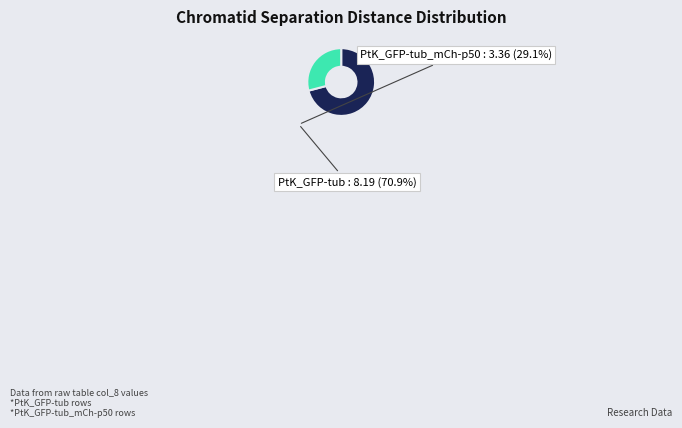

Does any single category account for the majority?

Yes